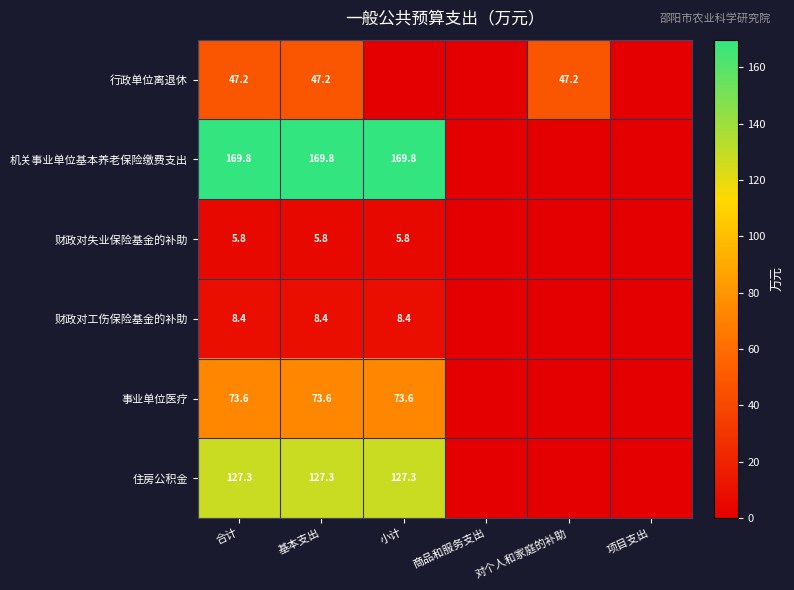

The value of 住房公积金 at 基本支出 is 34.1. True or false?

False